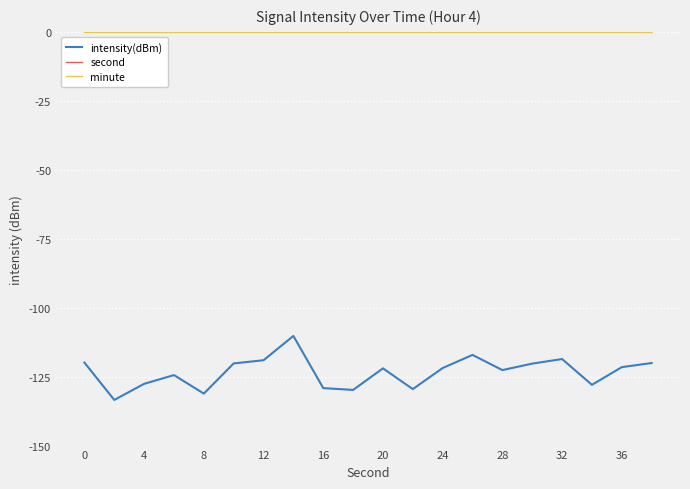

True or false: minute and intensity(dBm) cross at least once.

False